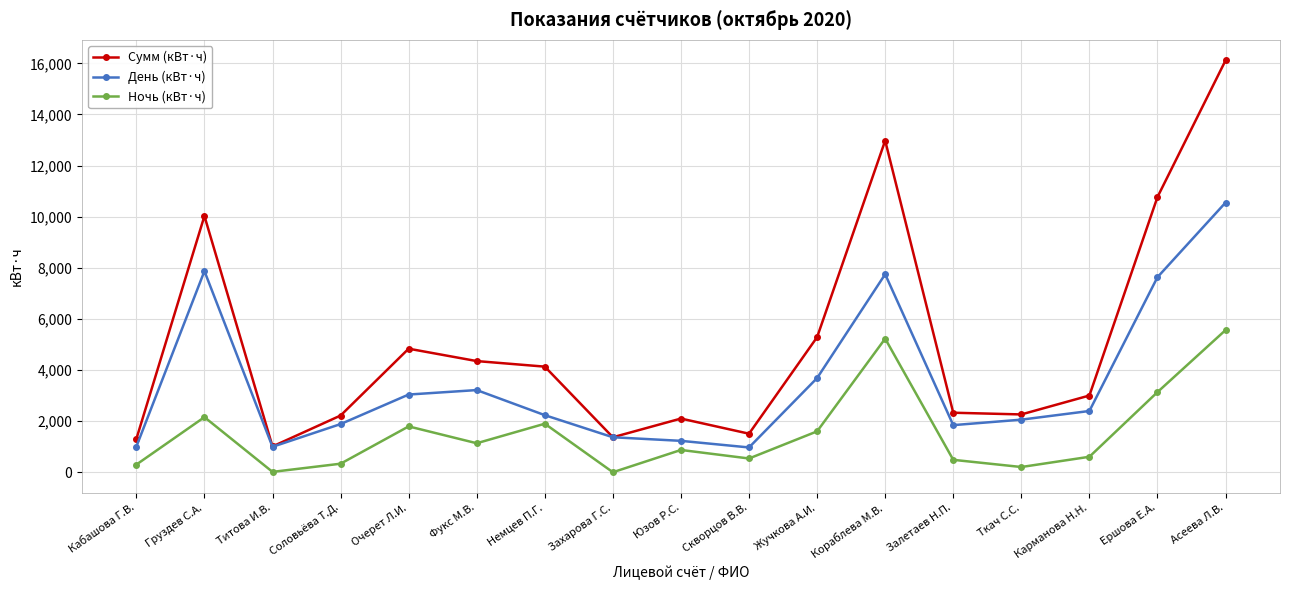

True or false: Ночь (кВт·ч) and Сумм (кВт·ч) cross at least once.

False